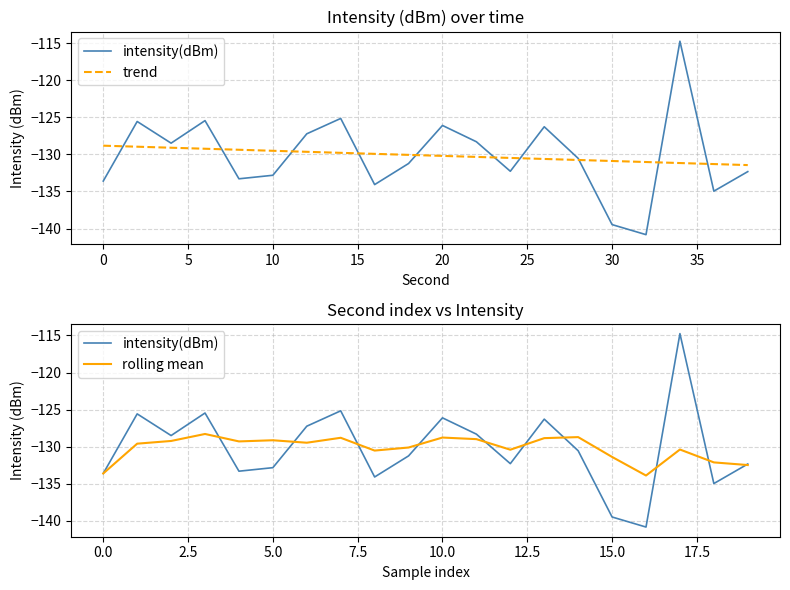

What is the average value?

-130.1